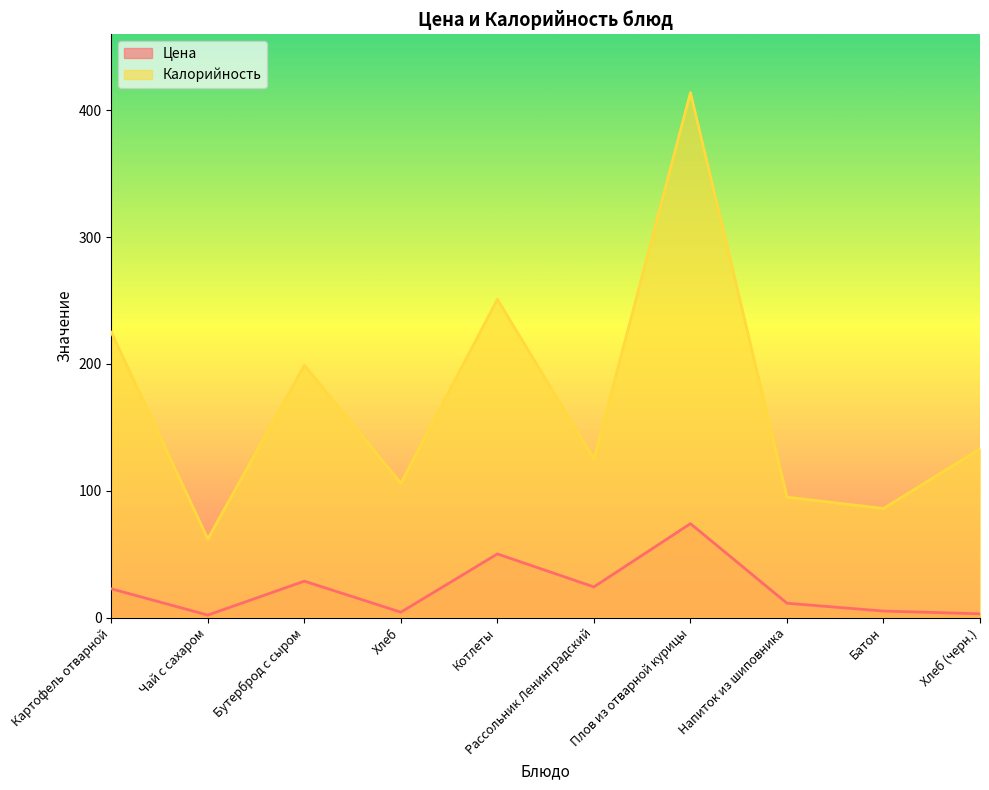

True or false: Калорийность and Цена intersect in this chart.

False